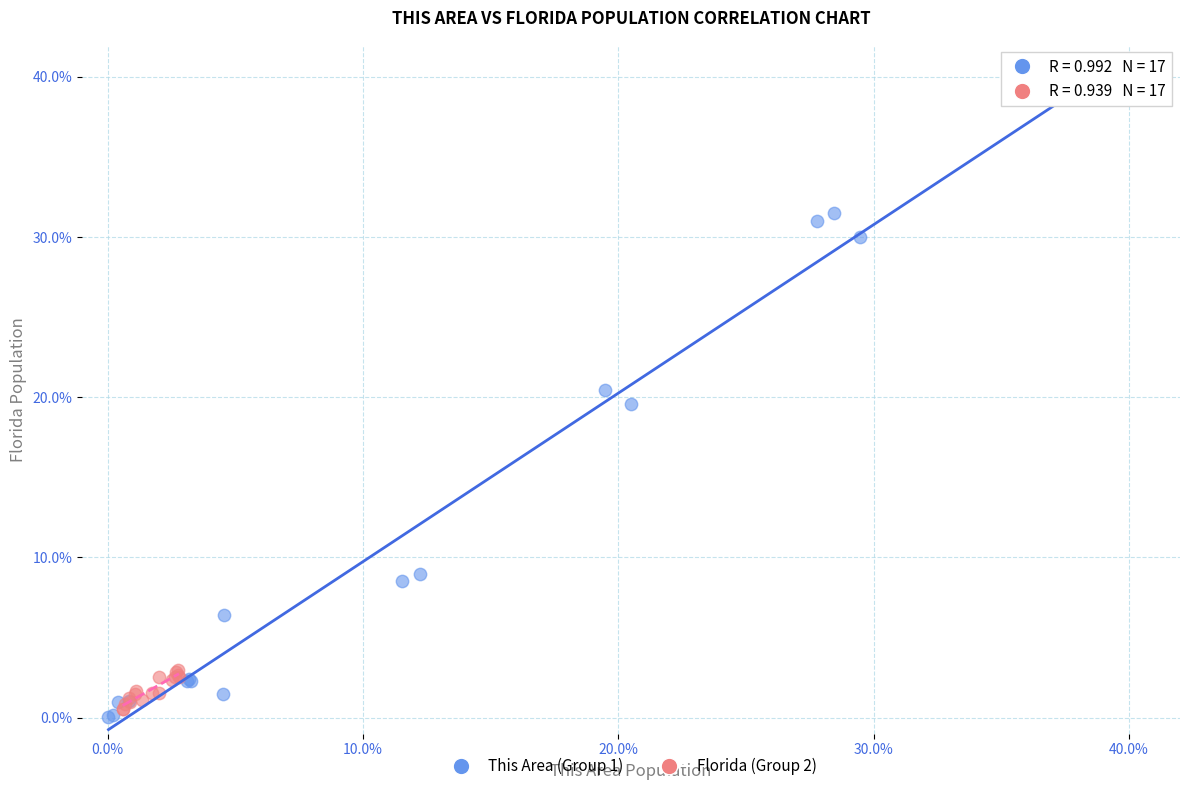

Which series has the largest Y range (max minus min)?

This Area (Group 1)